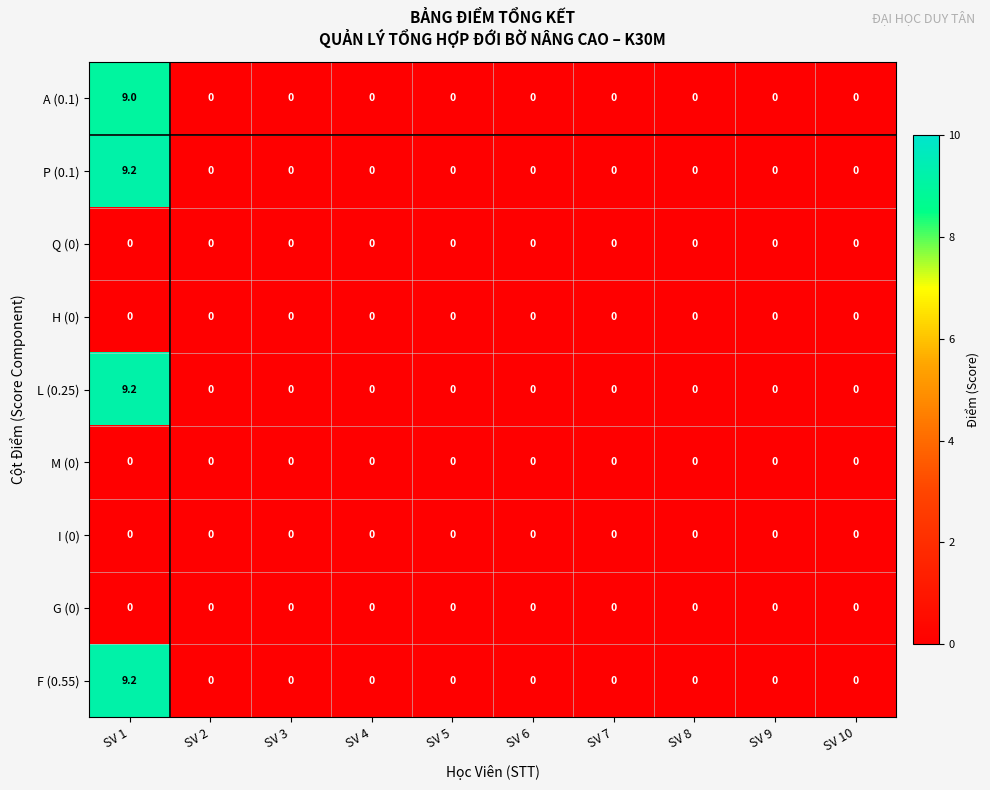

At which category is the sum across all series the highest?

SV 1